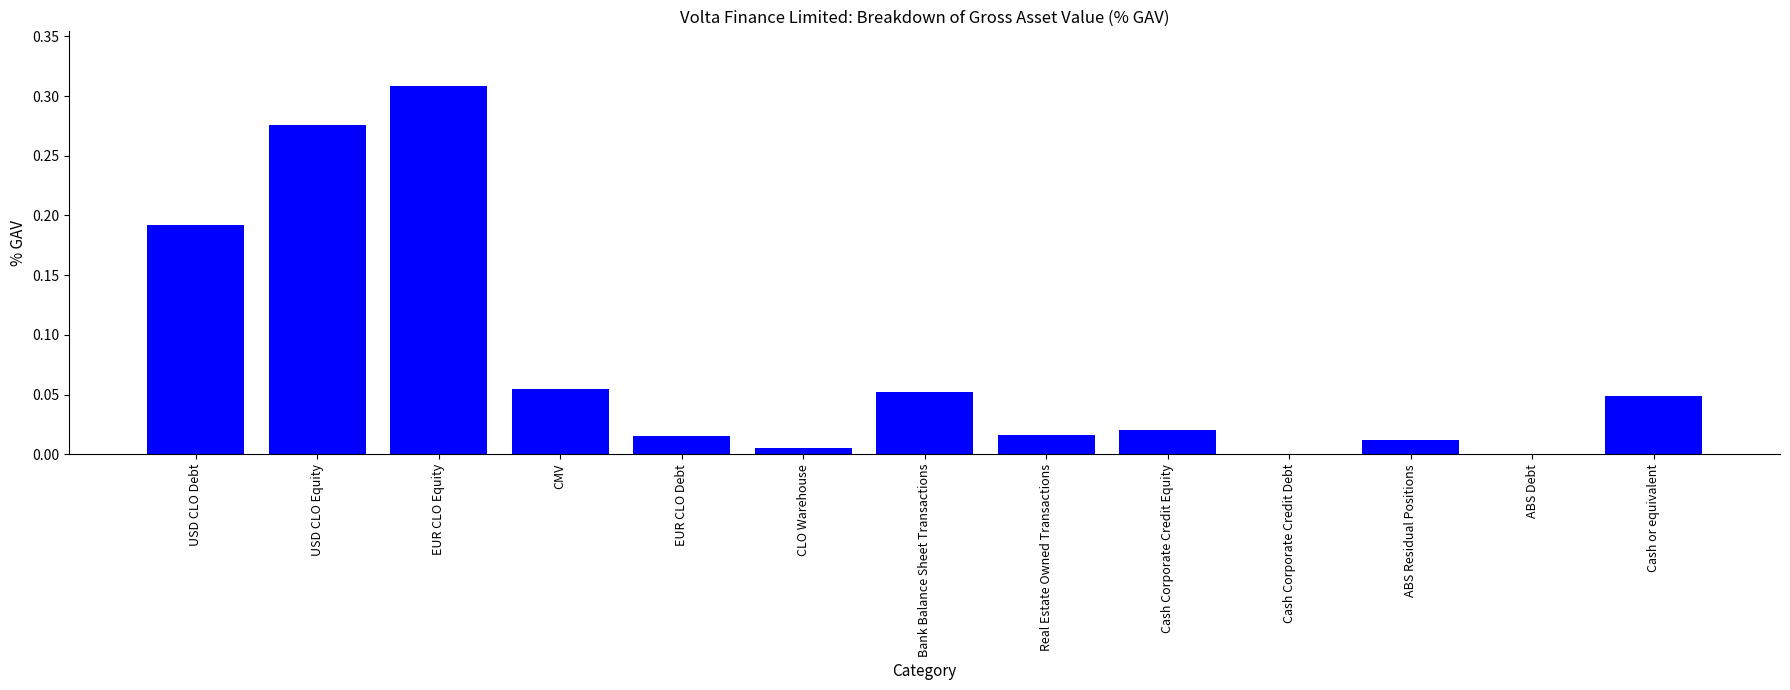

Are the bars horizontal?

No